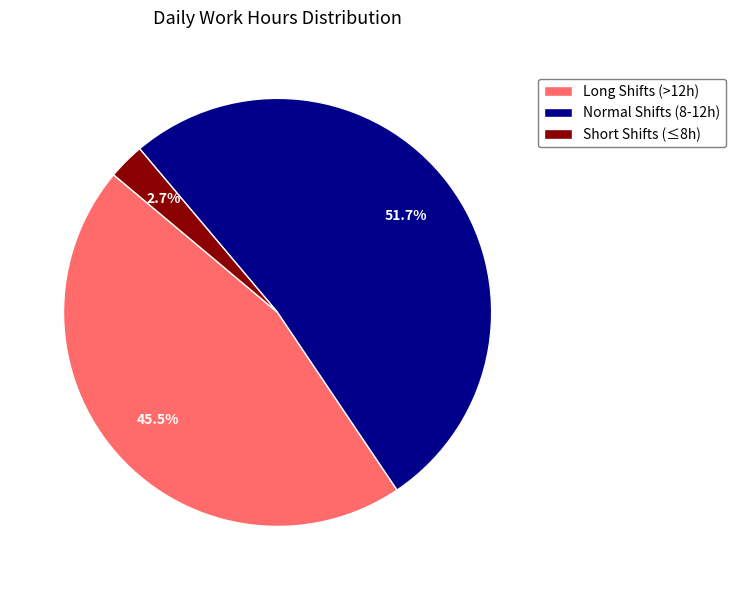

What is the majority slice?

Normal Shifts (8-12h)